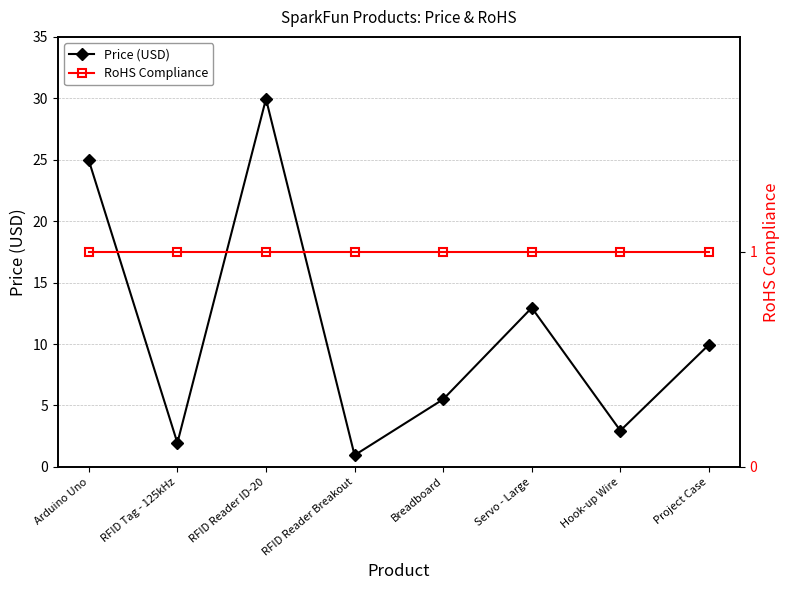

True or false: RoHS Compliance has more than 1 points higher than both neighbors.

False